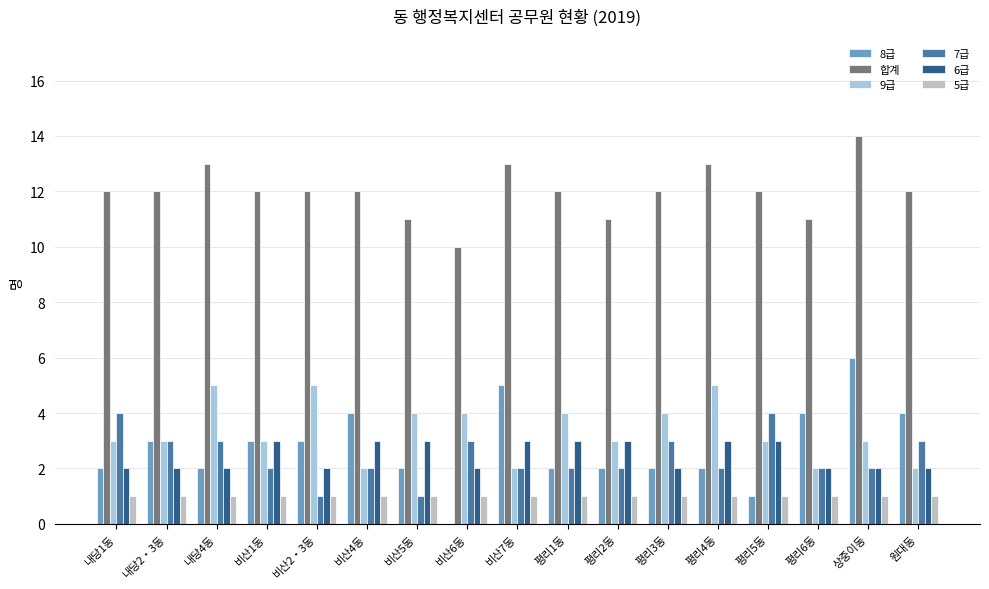

At which label does 8급 reach its peak?

상중이동